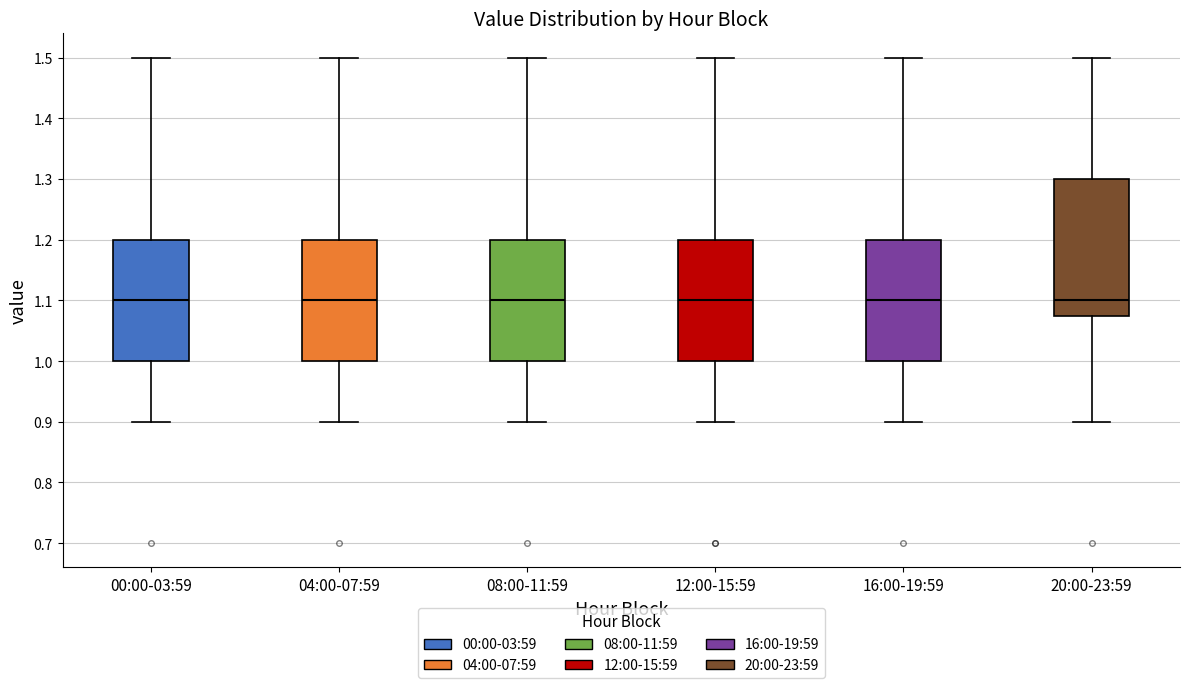

Which box is the tallest, from its lower edge to its upper edge?

20:00-23:59